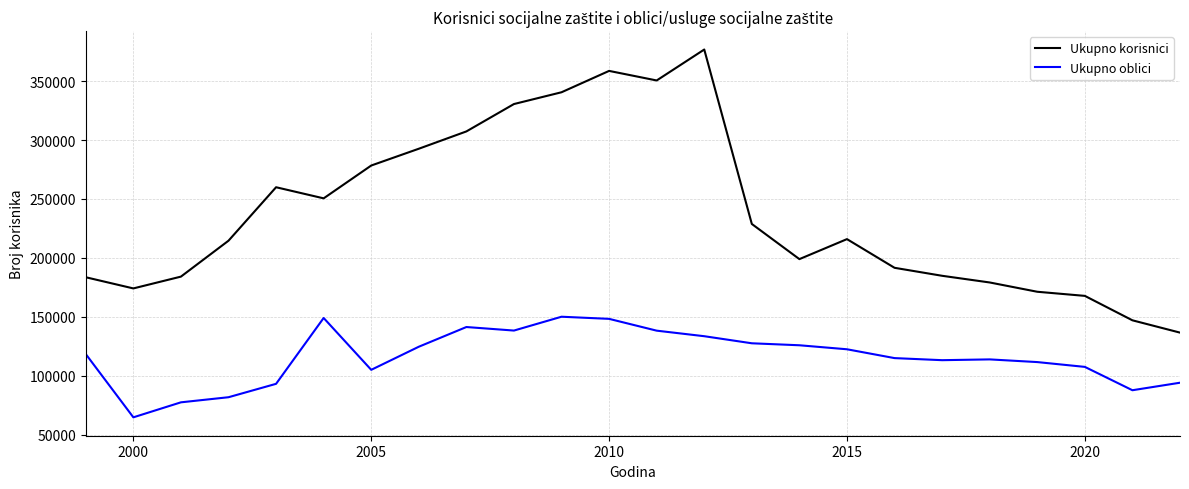

True or false: Ukupno korisnici and Ukupno oblici cross at least once.

False